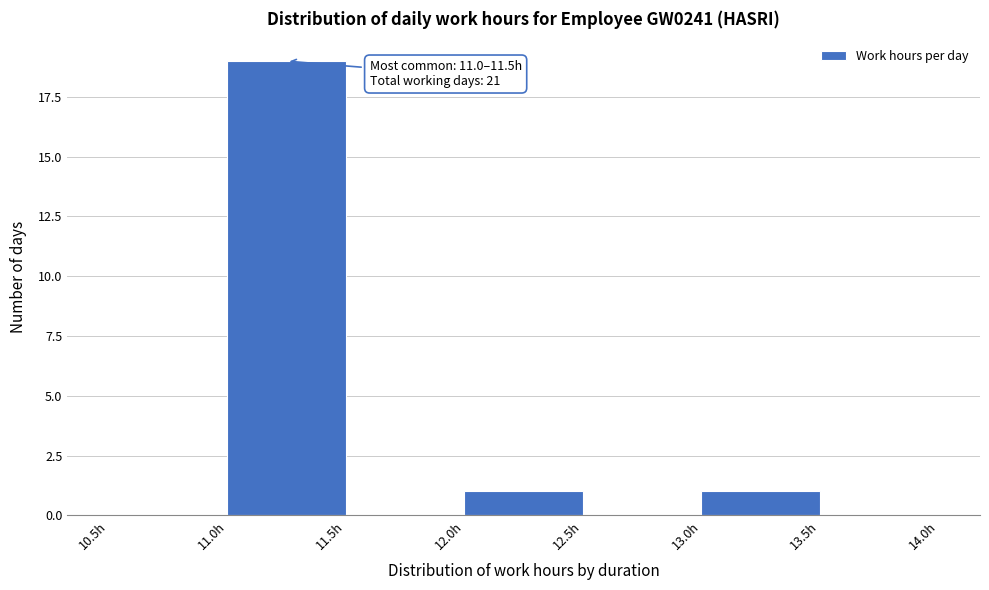

Over which range of the x-axis is the bar tallest?

11.0 to 11.5